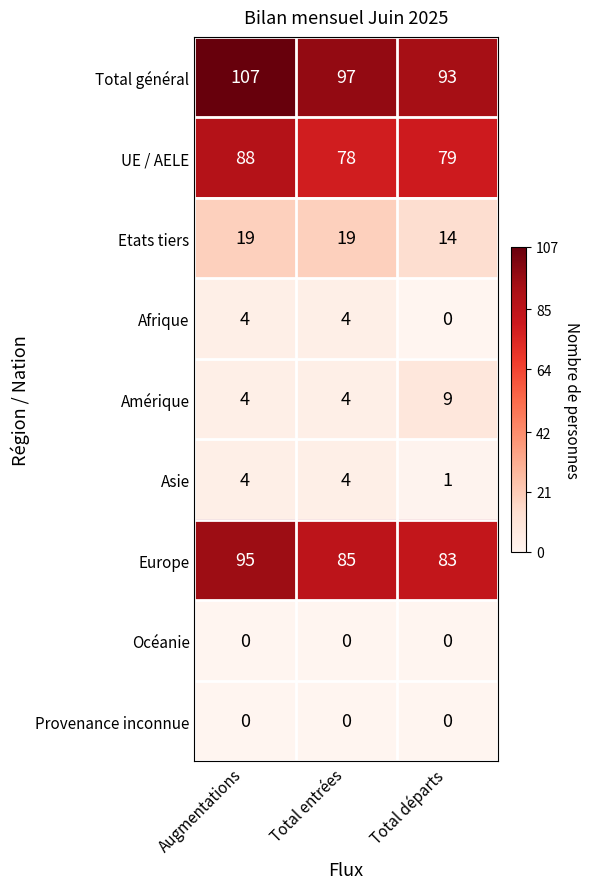

What is the sum of all Asie values?

9